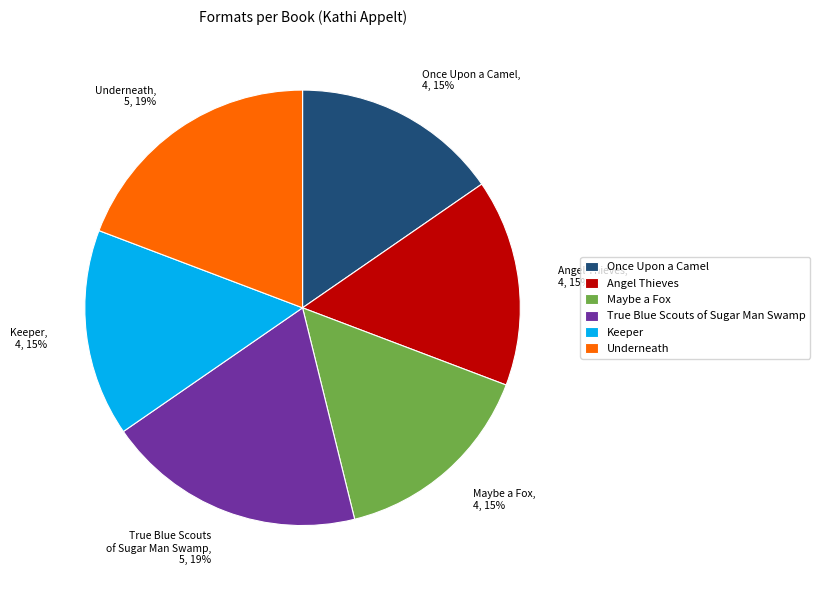

Does Maybe a Fox account for over 50% of the chart?

No